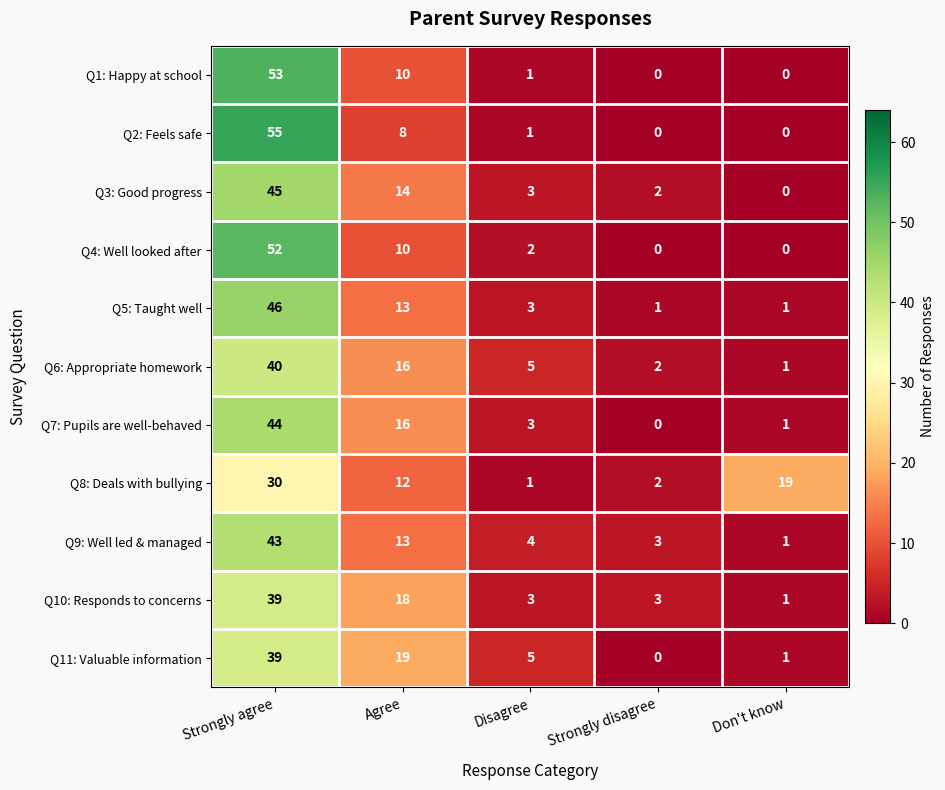

What is the difference between the second highest and minimum values in the Q2: Feels safe series?

8